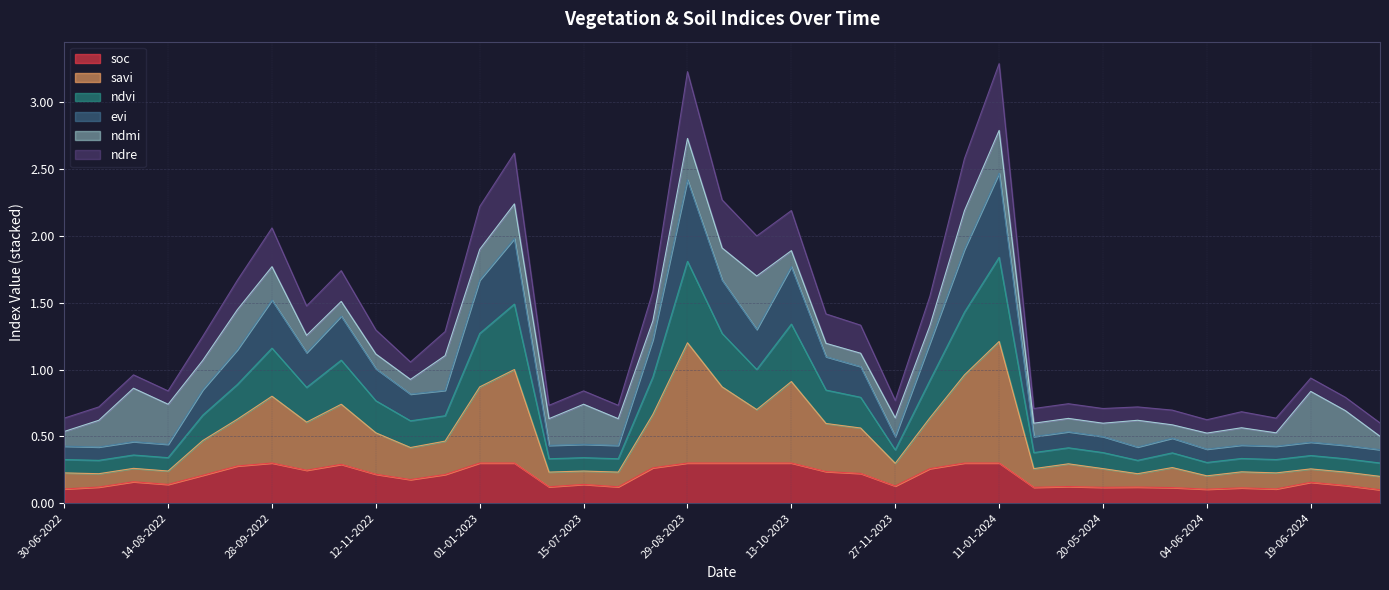

How many lines are shown in the chart?

6